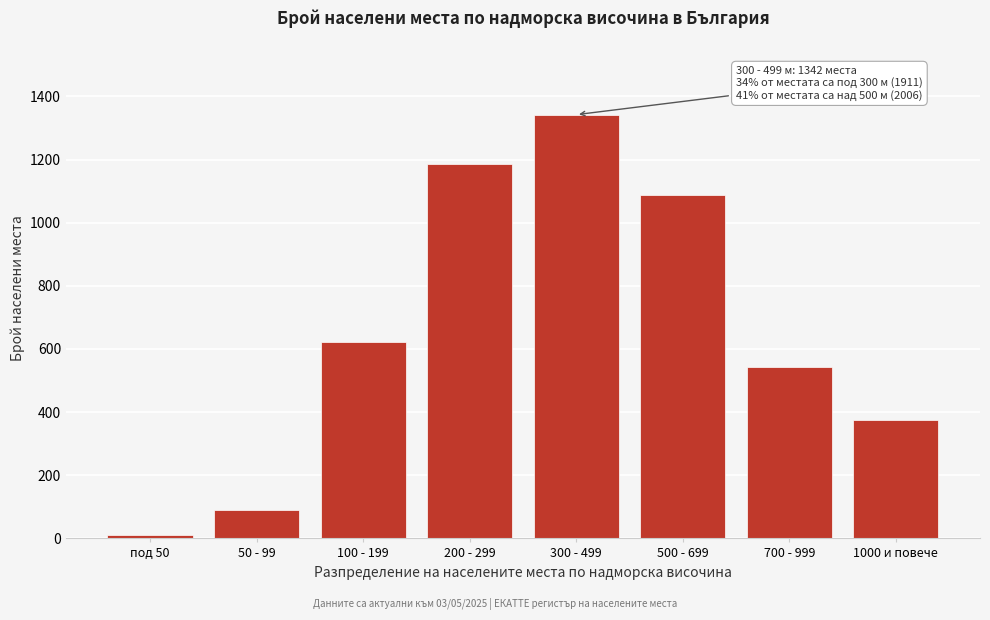

Reading right to left, what are all the values shown in this chart?

375	542	1089	1342	1187	623	89	12